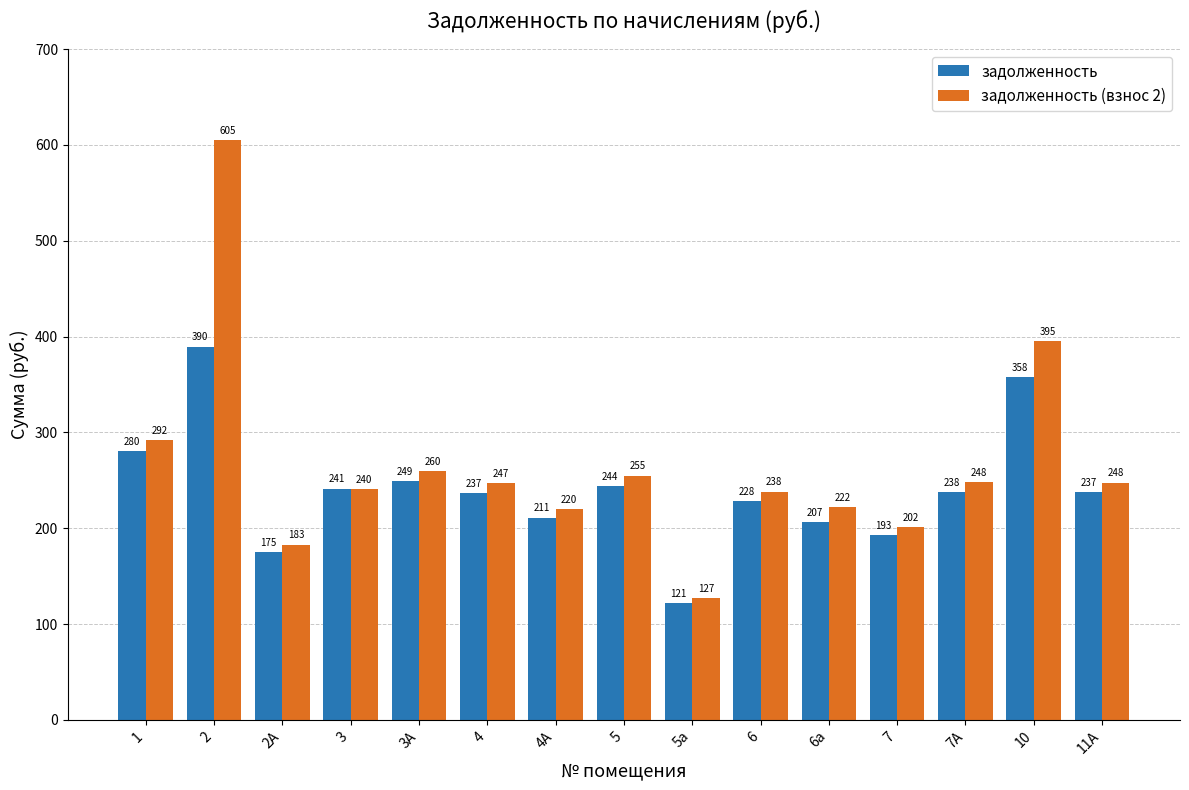

At 2, list the series in order from smallest to largest.

задолженность, задолженность (взнос 2)